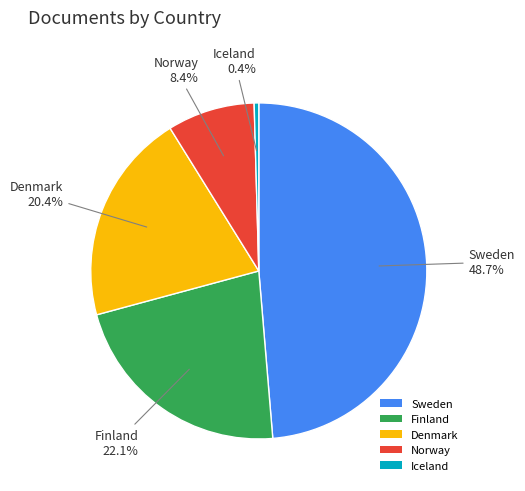

Rank the categories by value from highest to lowest.

Sweden, Finland, Denmark, Norway, Iceland